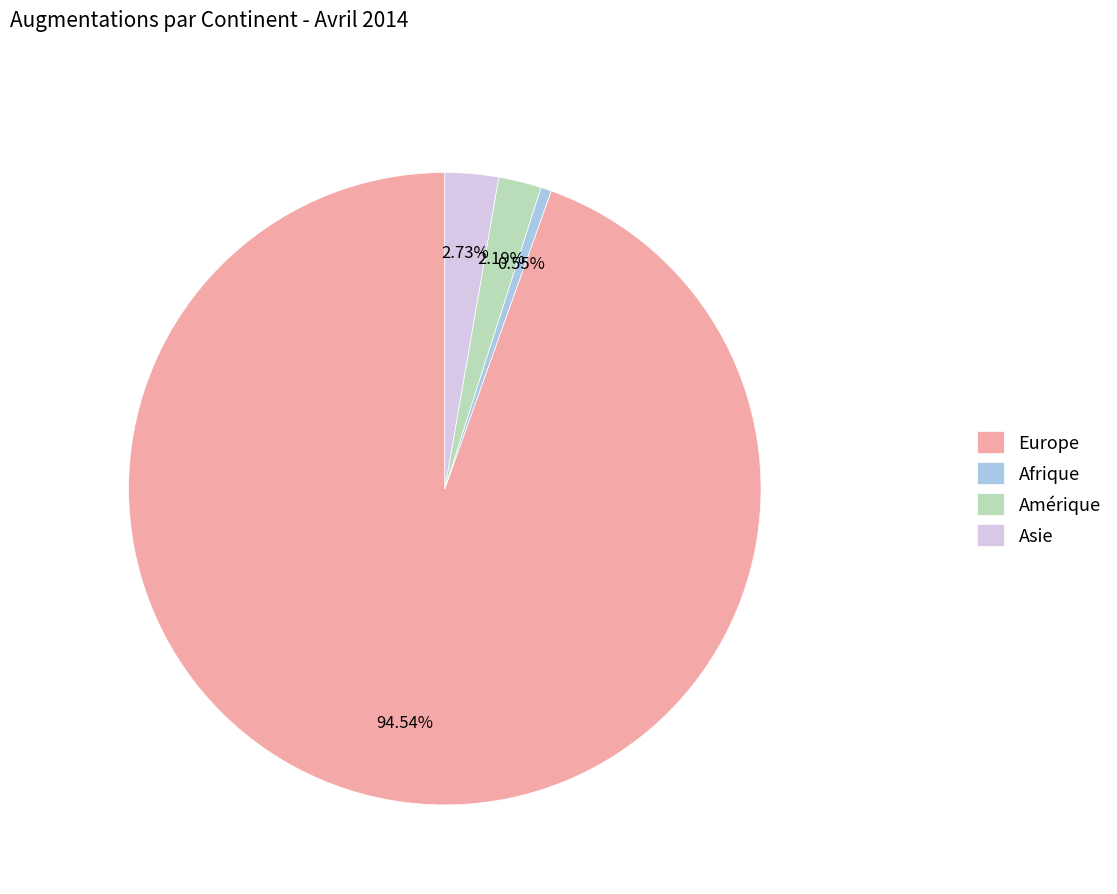

What percentage is the Asie slice, to the nearest percent?

3%